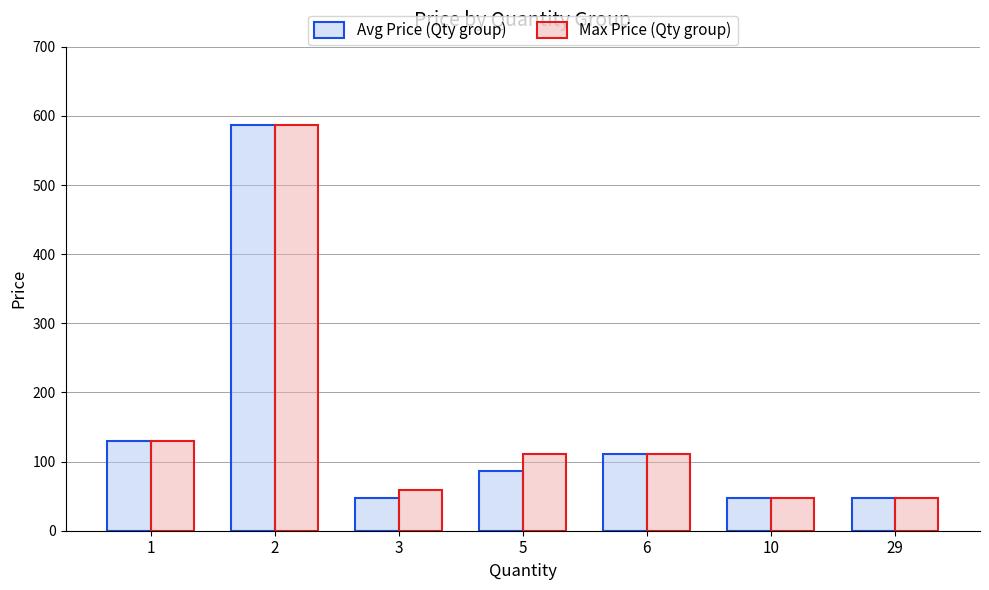

At how many categories does at least one series exceed 99?

4